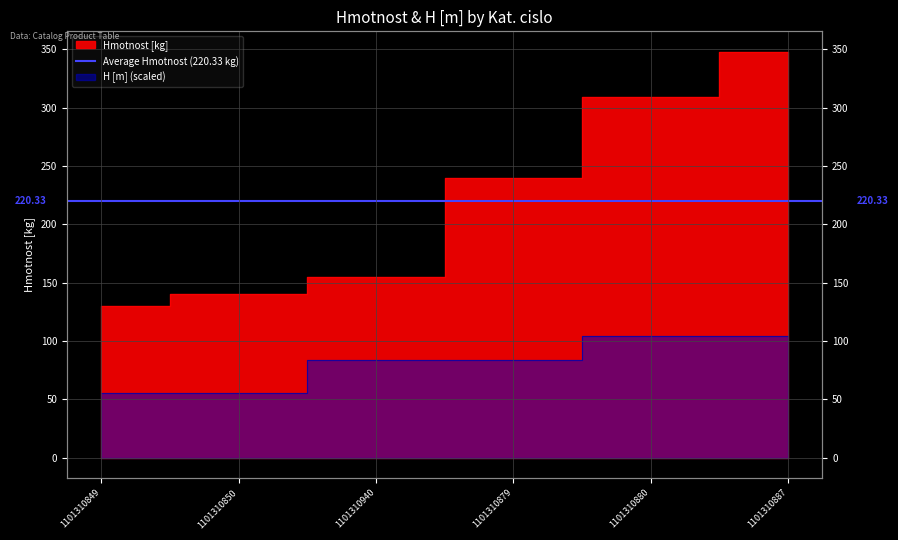

What is the sum of the Hmotnost [kg] values at 1101310880 and 1101310849?

439.0